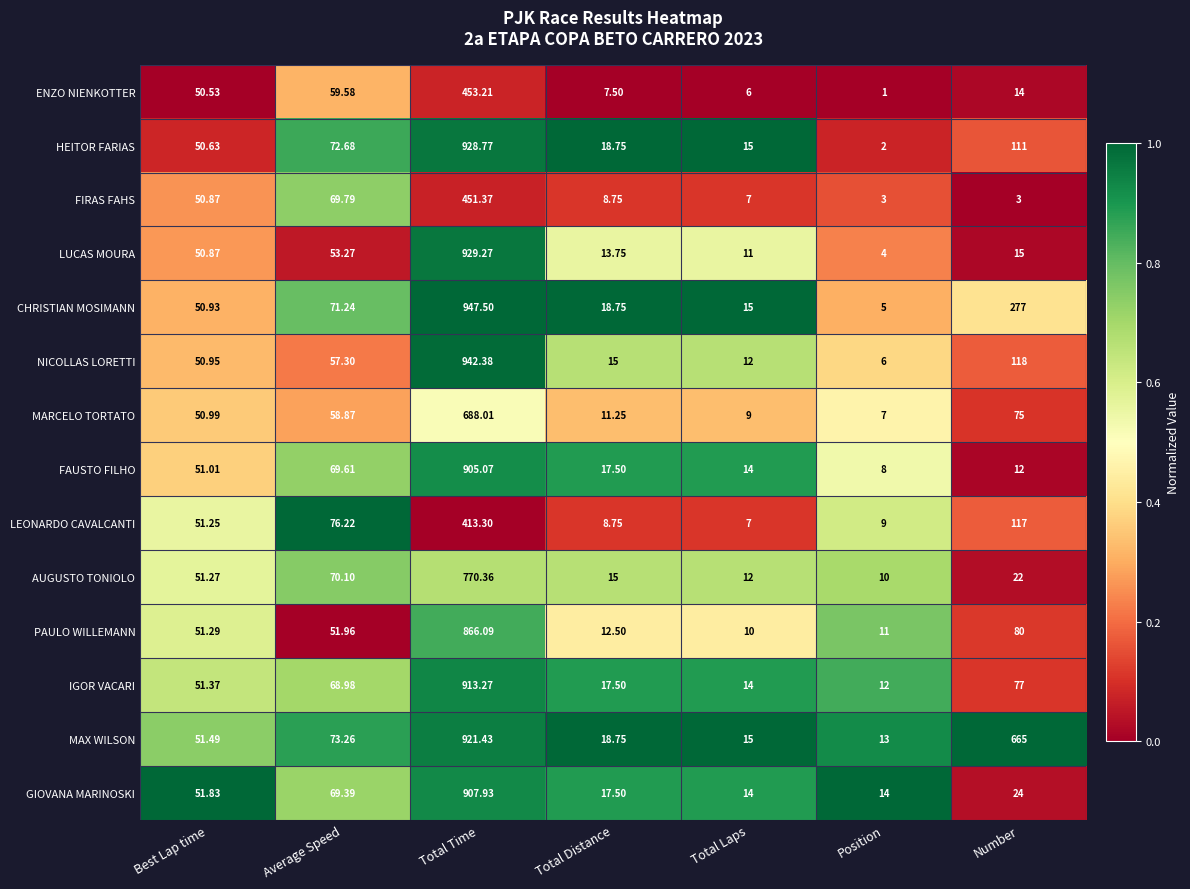

Is the value of LUCAS MOURA at Total Laps greater than the value of MAX WILSON at Total Laps?

No